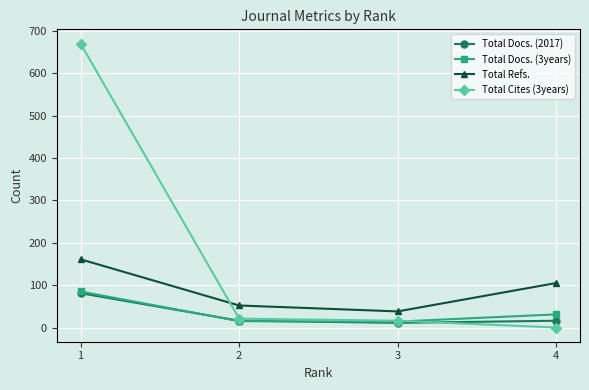

What is the total value across all series at 2?

104